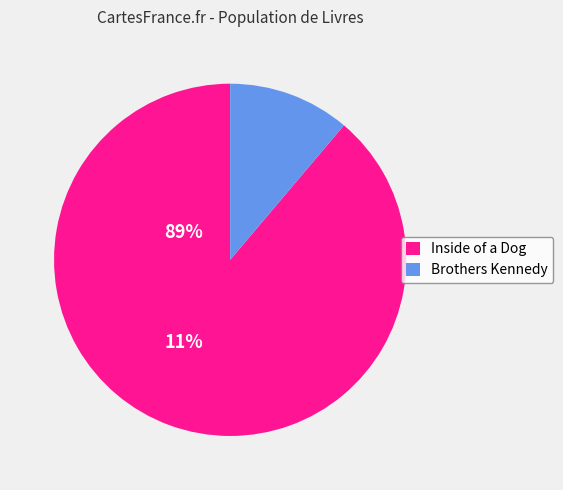

Which slice represents more than half of the pie?

Inside of a Dog